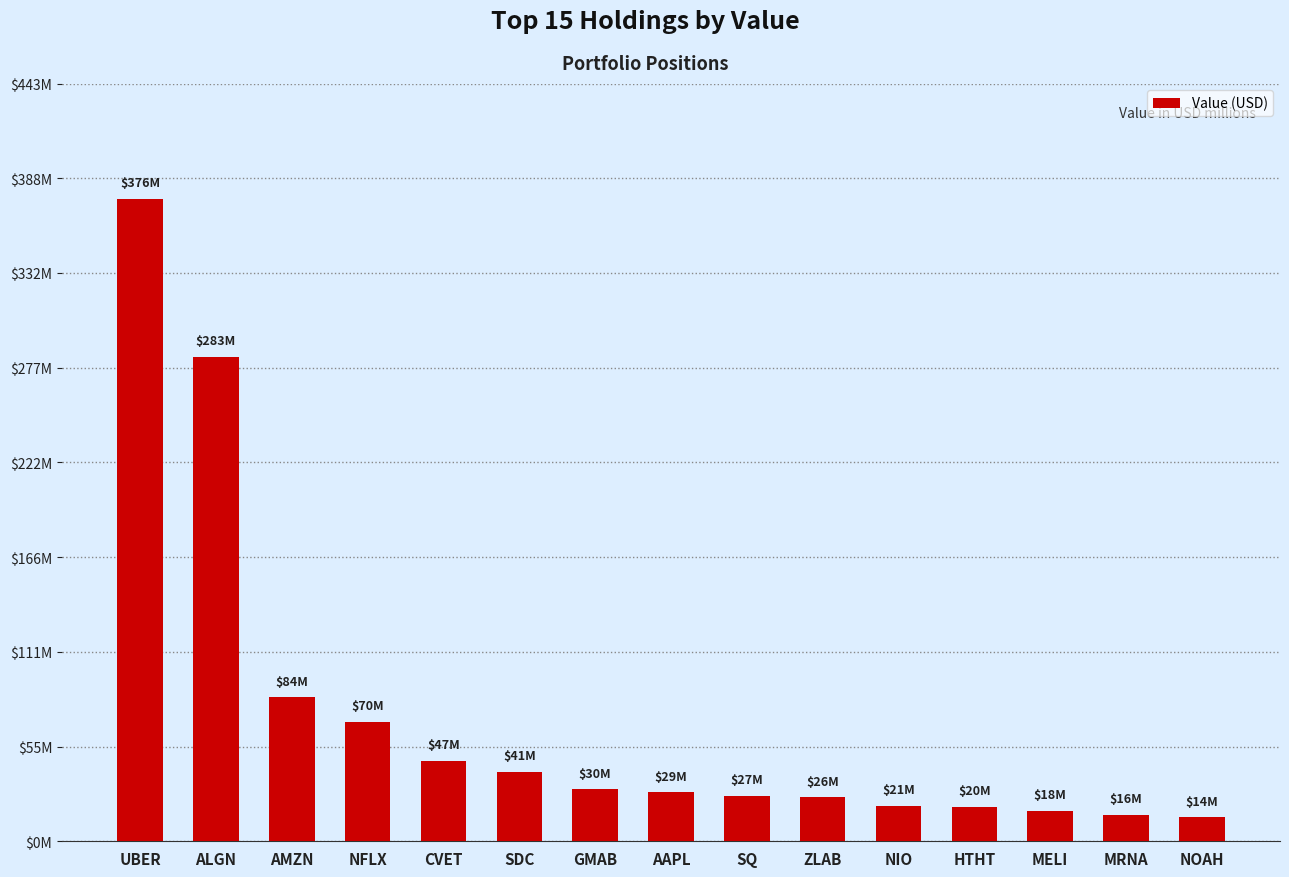

The chart shows a value of 48152344 at AAPL. True or false?

False